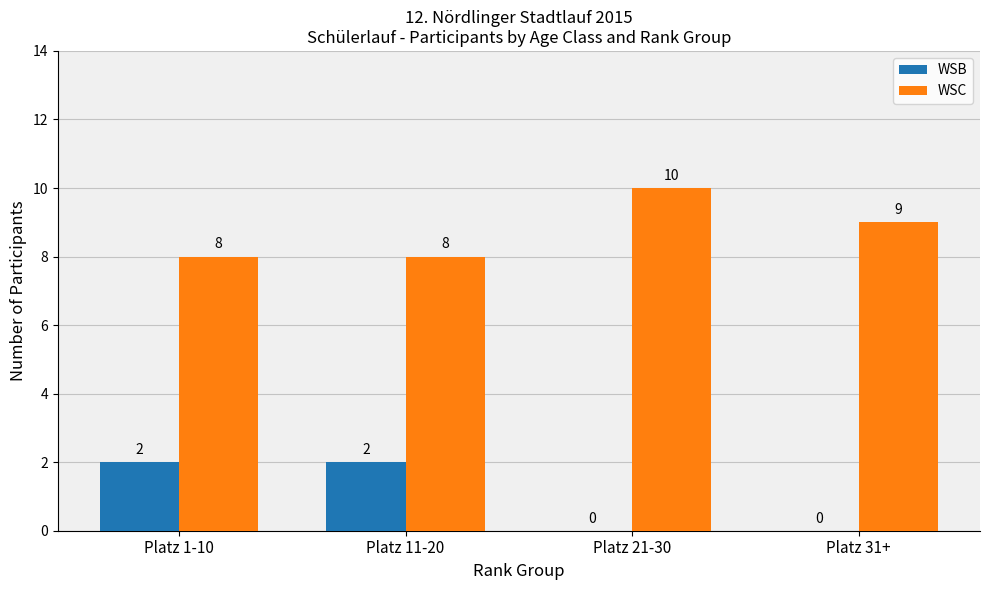

Count the number of data series in this chart.

2